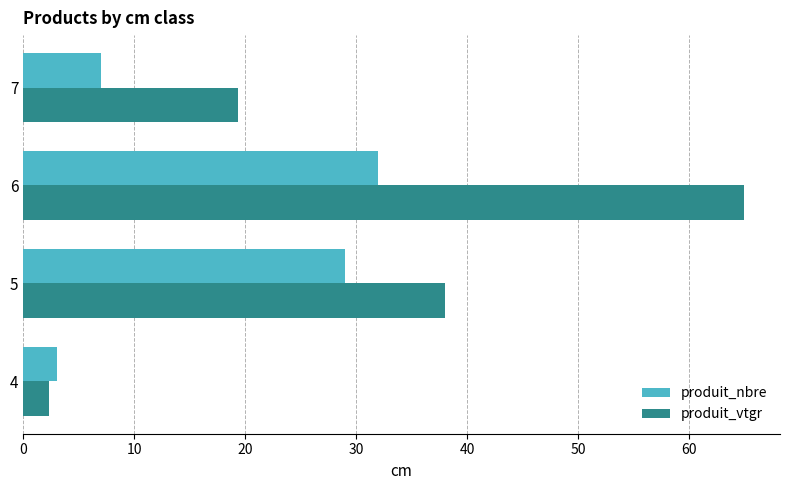

Which series has the widest spread of values?

produit_vtgr